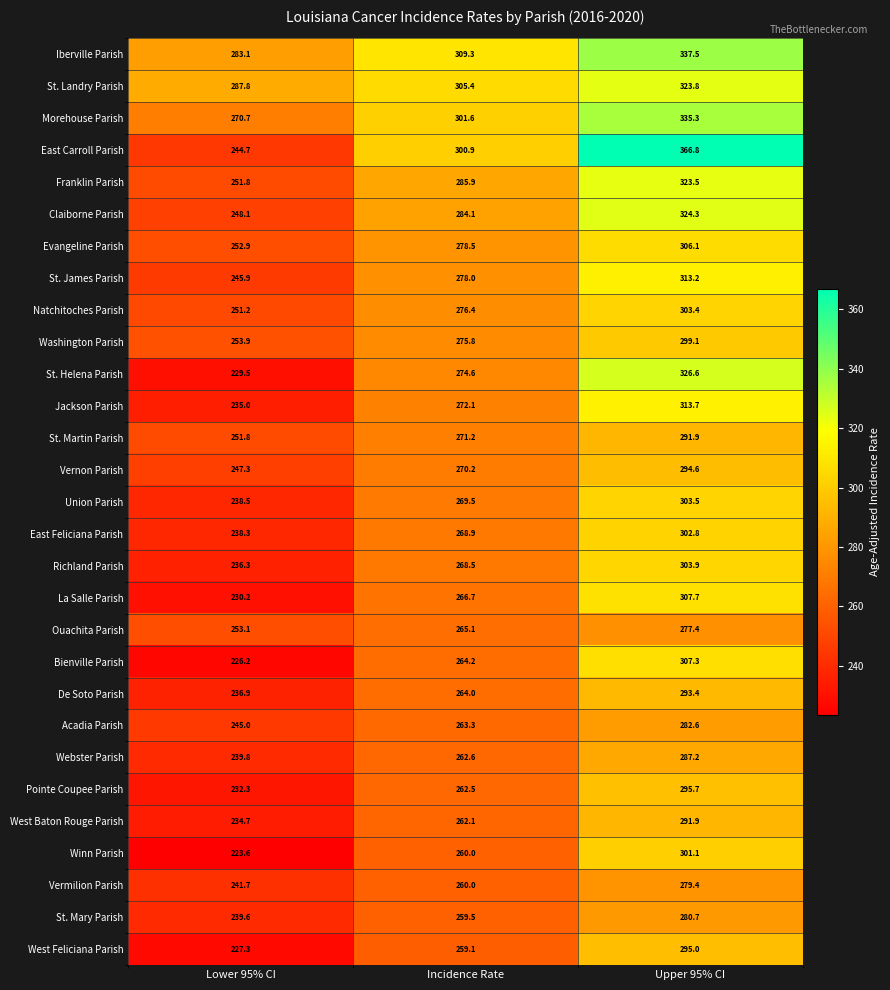

What is the difference between the maximum and minimum values in the Franklin Parish series?

71.7